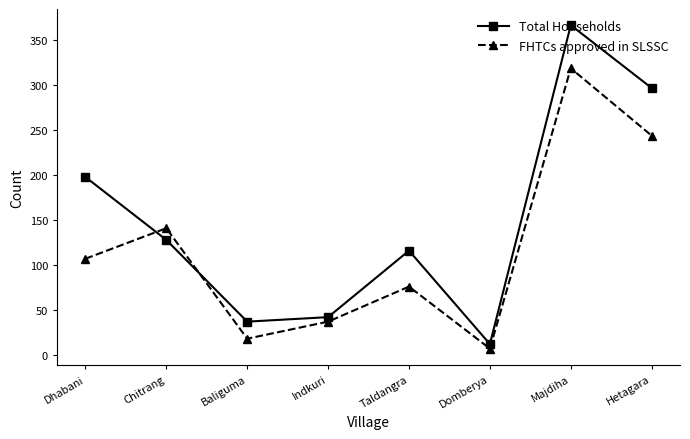

What is the difference between the second highest and minimum values in the FHTCs approved in SLSSC series?

237